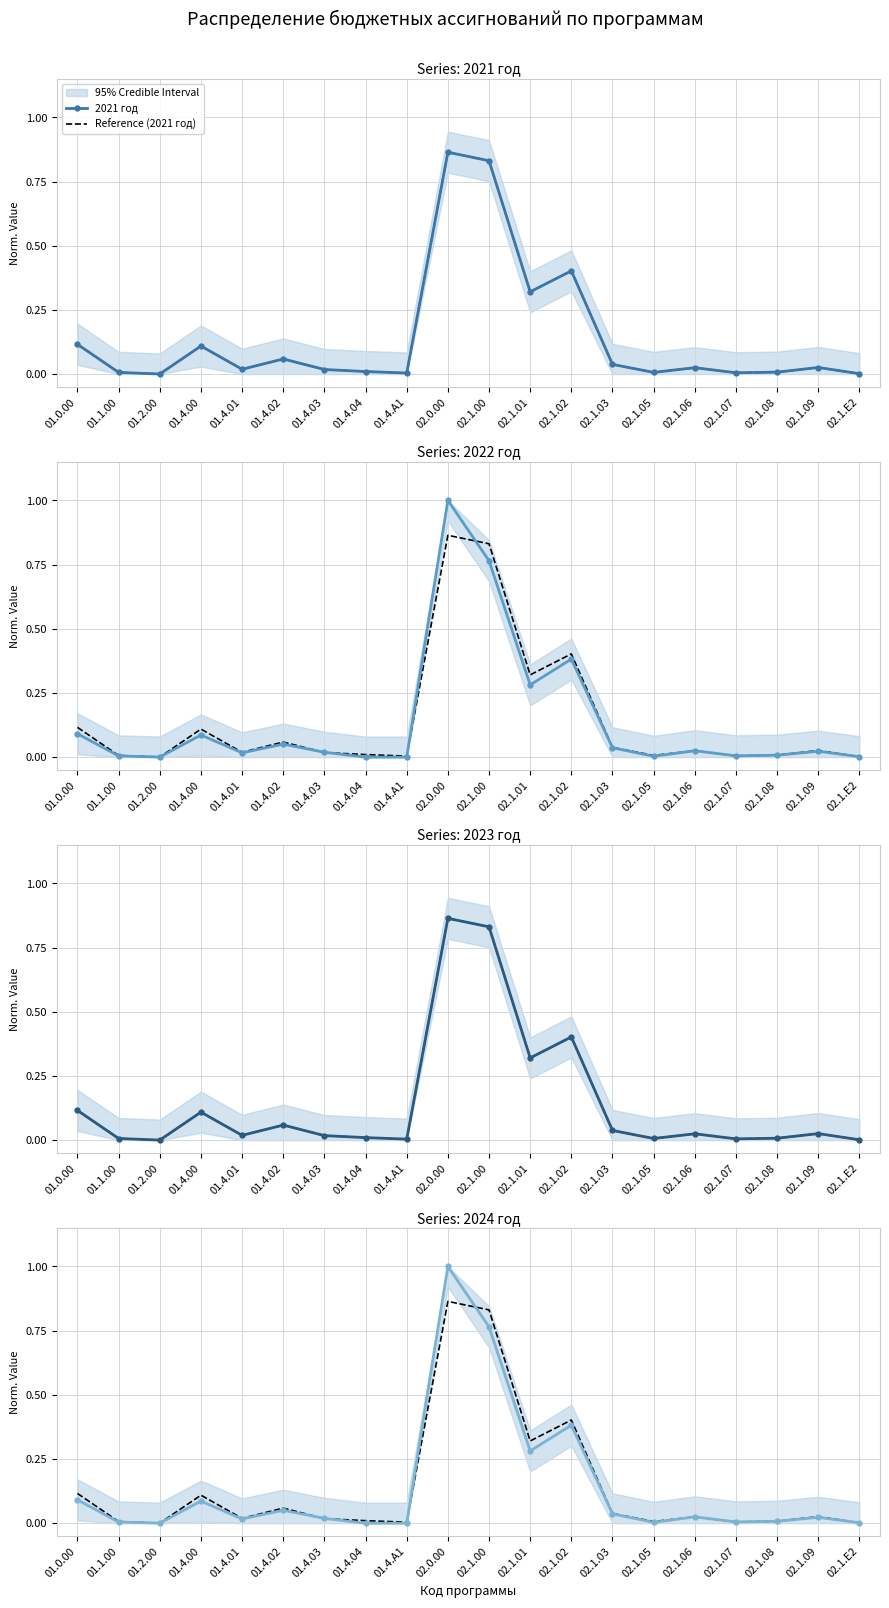

What is the difference between the second highest and second lowest values in the 2021 год series?

0.8